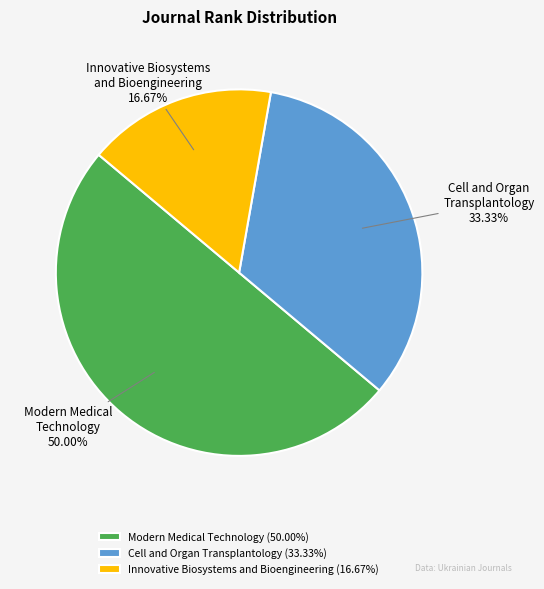

Which has a higher value, Cell and Organ Transplantology or Innovative Biosystems and Bioengineering?

Cell and Organ Transplantology